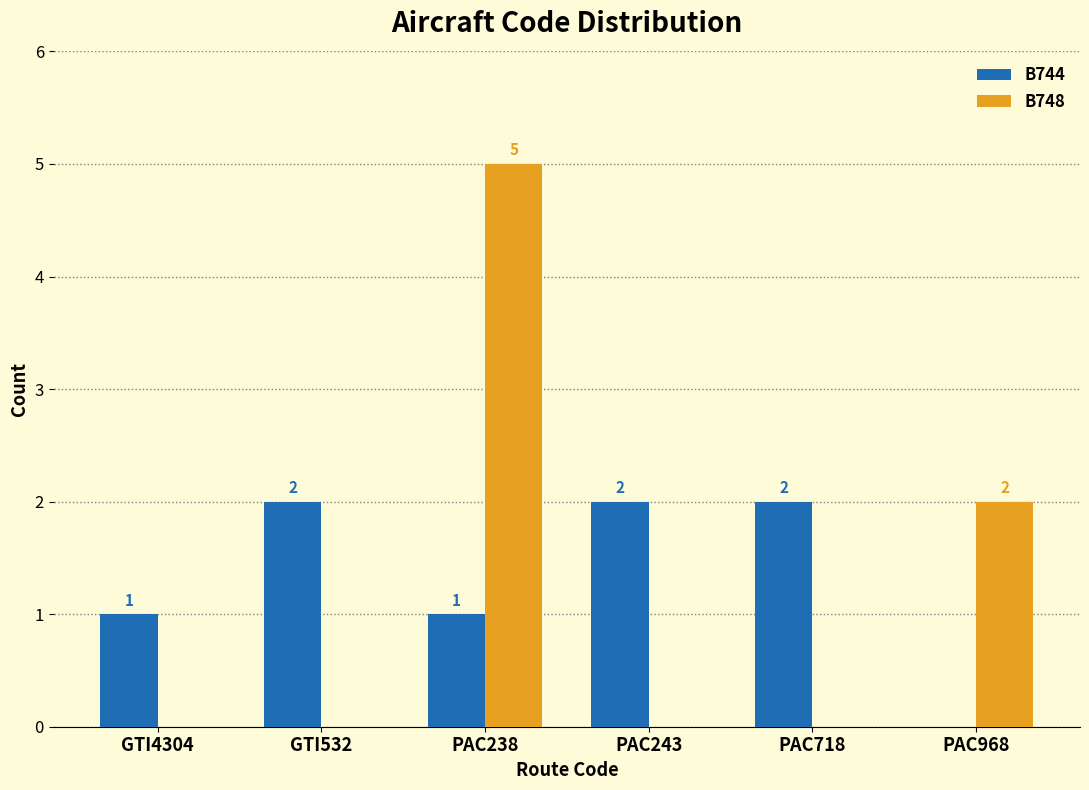

Reading right to left, what are all the values shown in this chart?

B744: PAC968=0	PAC718=2	PAC243=2	PAC238=1	GTI532=2	GTI4304=1
B748: PAC968=2	PAC718=0	PAC243=0	PAC238=5	GTI532=0	GTI4304=0